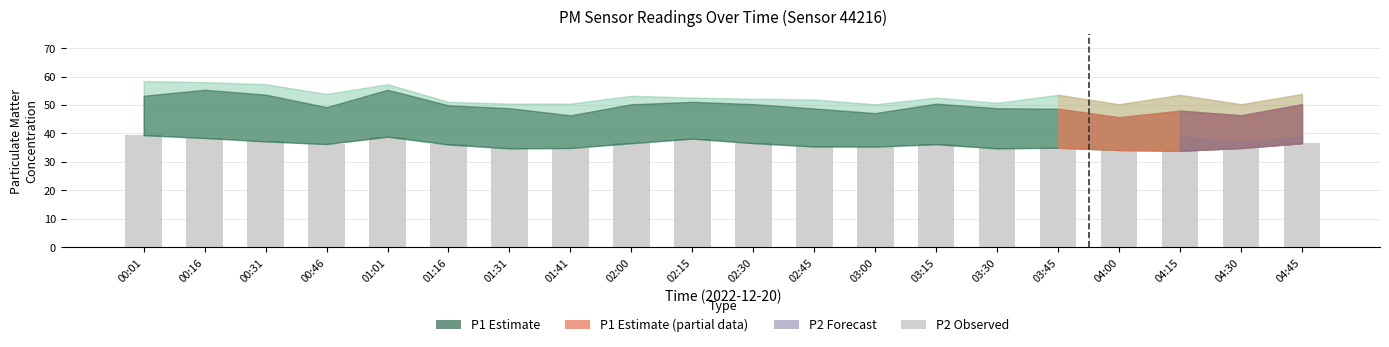

Are the bars horizontal?

No